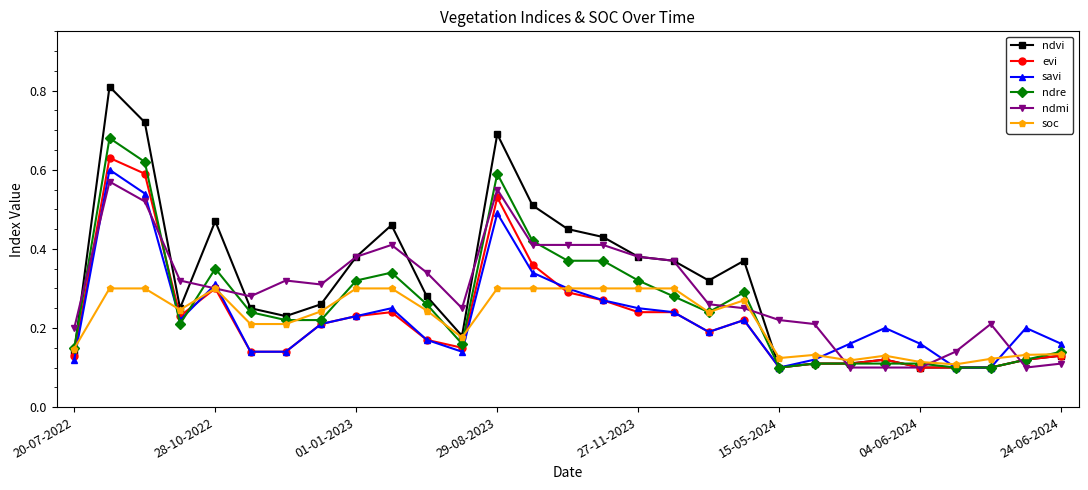

At how many categories does at least one series exceed 0?

29